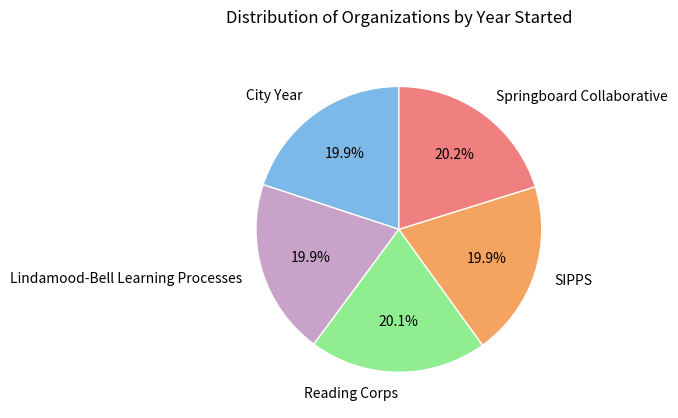

The City Year slice represents 8% of the pie. True or false?

False